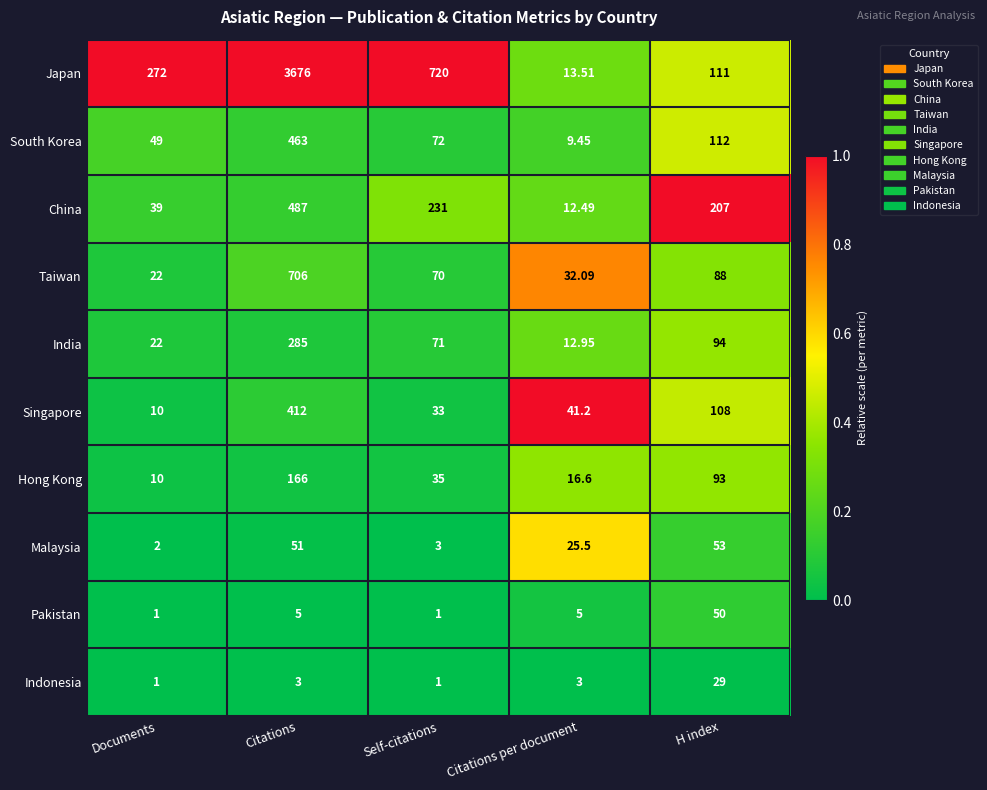

Which series has the largest total across all categories?

Japan